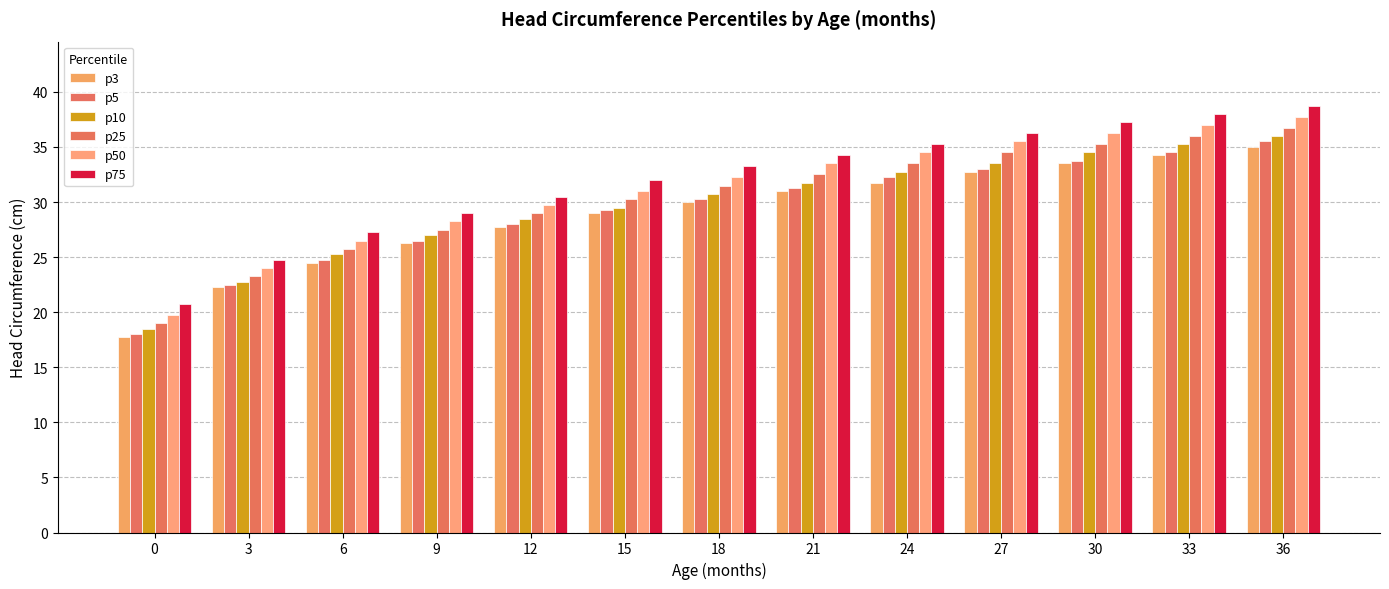

Count the number of categories in the chart.

13